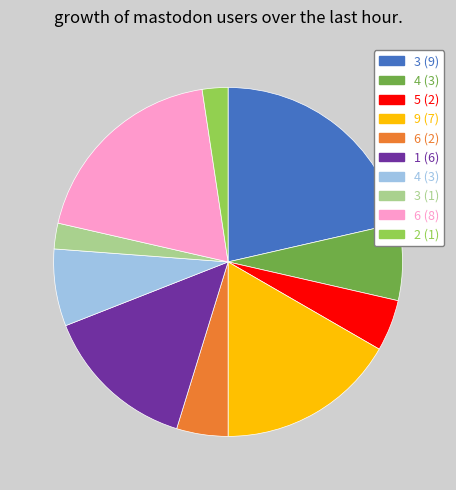

How many slices are in this pie chart?

10